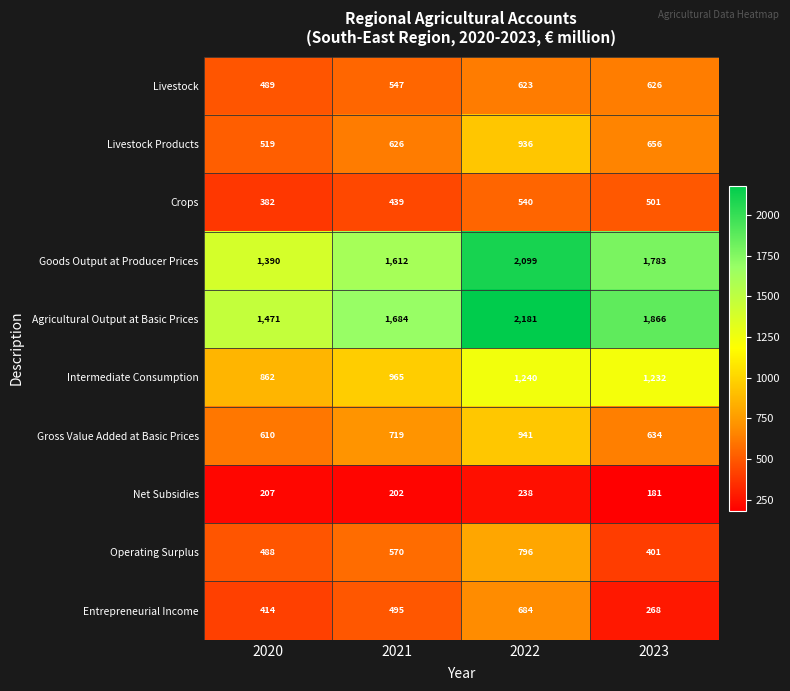

Rank the series by their maximum value, from lowest to highest.

Net Subsidies, Crops, Livestock, Entrepreneurial Income, Operating Surplus, Livestock Products, Gross Value Added at Basic Prices, Intermediate Consumption, Goods Output at Producer Prices, Agricultural Output at Basic Prices